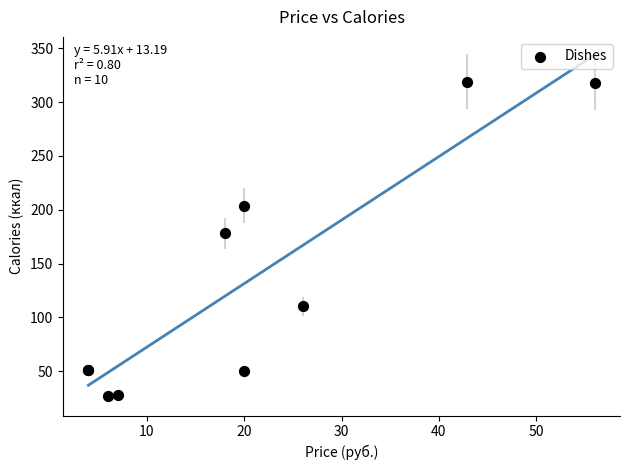

What Y value in the scatter plot is closest to 173?

178.2